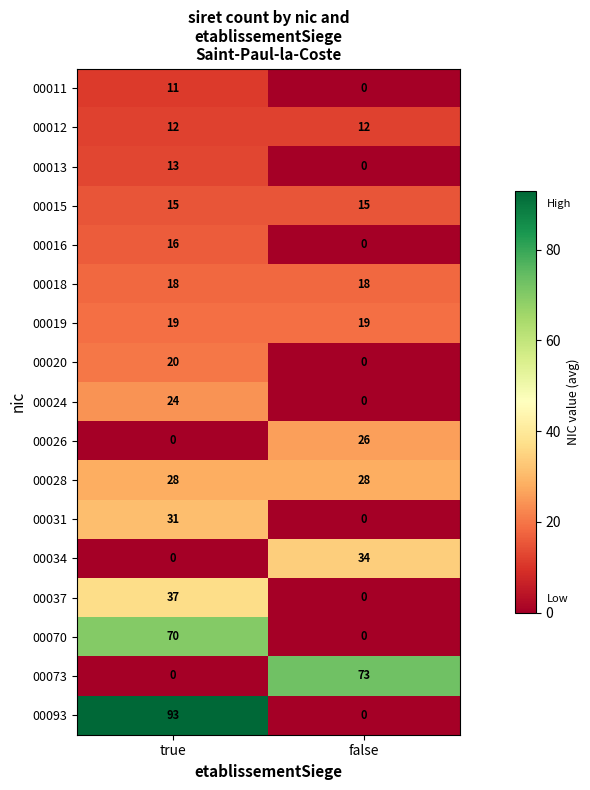

Which series has the widest spread of values?

00093